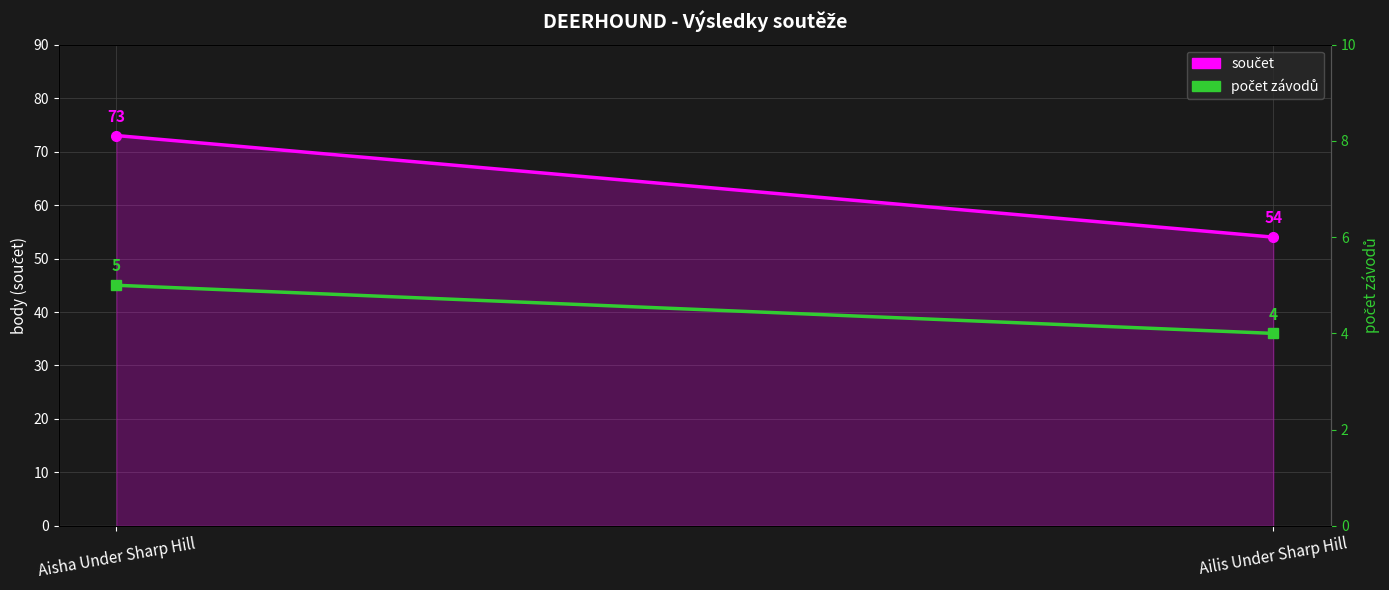

What is the difference between the highest and lowest values at Aisha Under Sharp Hill?

68